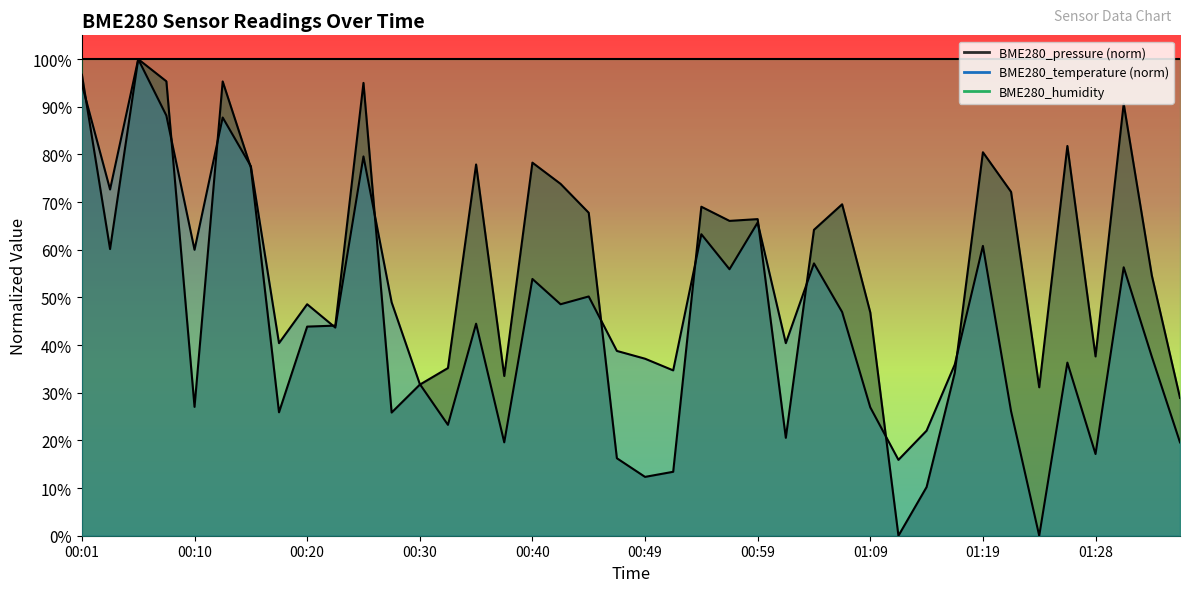

Rank the series at 00:32 from lowest to highest value.

BME280_temperature, BME280_pressure